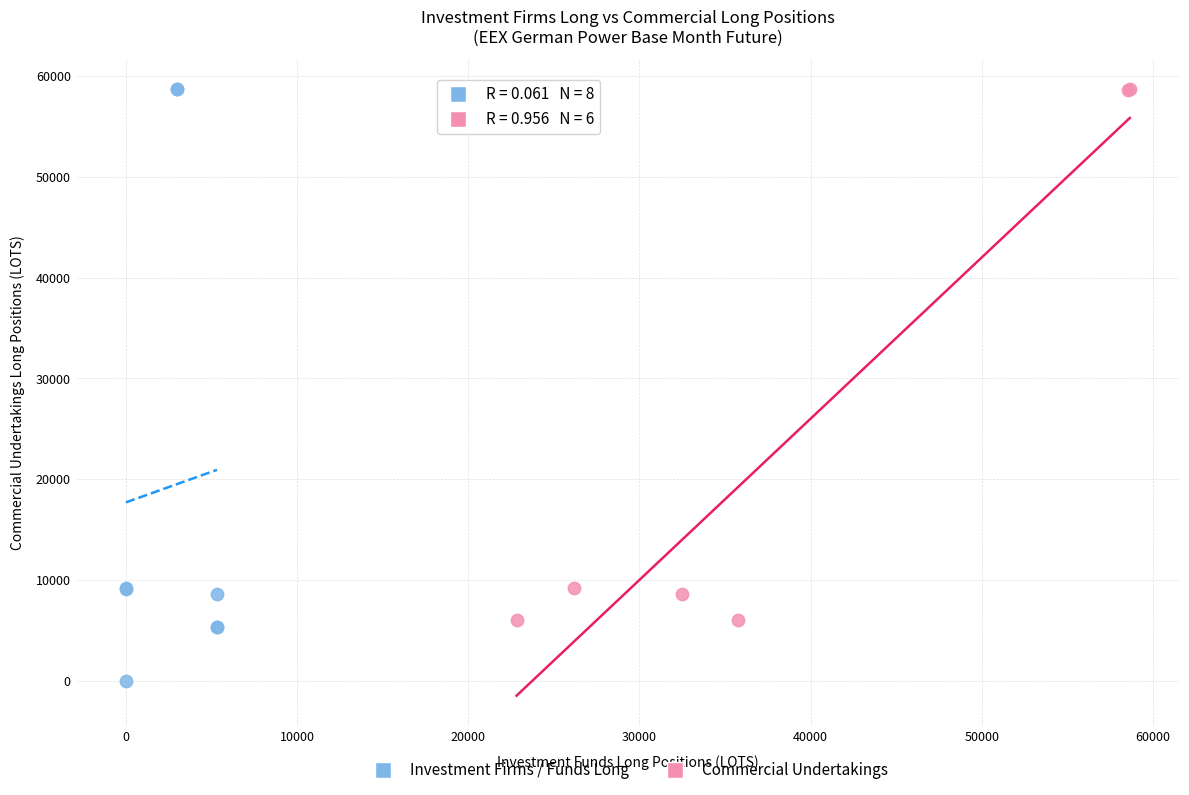

Which series reaches the minimum Y coordinate?

Investment Firms / Funds Long